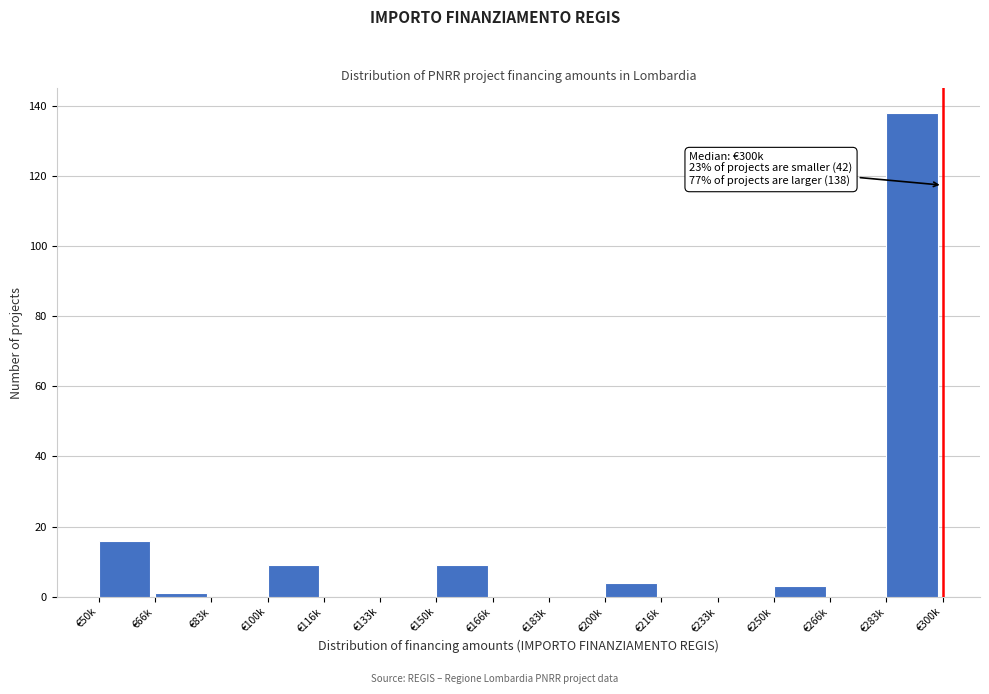

Reading left to right, what are all the values shown in this chart?

€50k=16	€66k=1	€83k=0	€100k=9	€116k=0	€133k=0	€150k=9	€166k=0	€183k=0	€200k=4	€216k=0	€233k=0	€250k=3	€266k=0	€283k=138